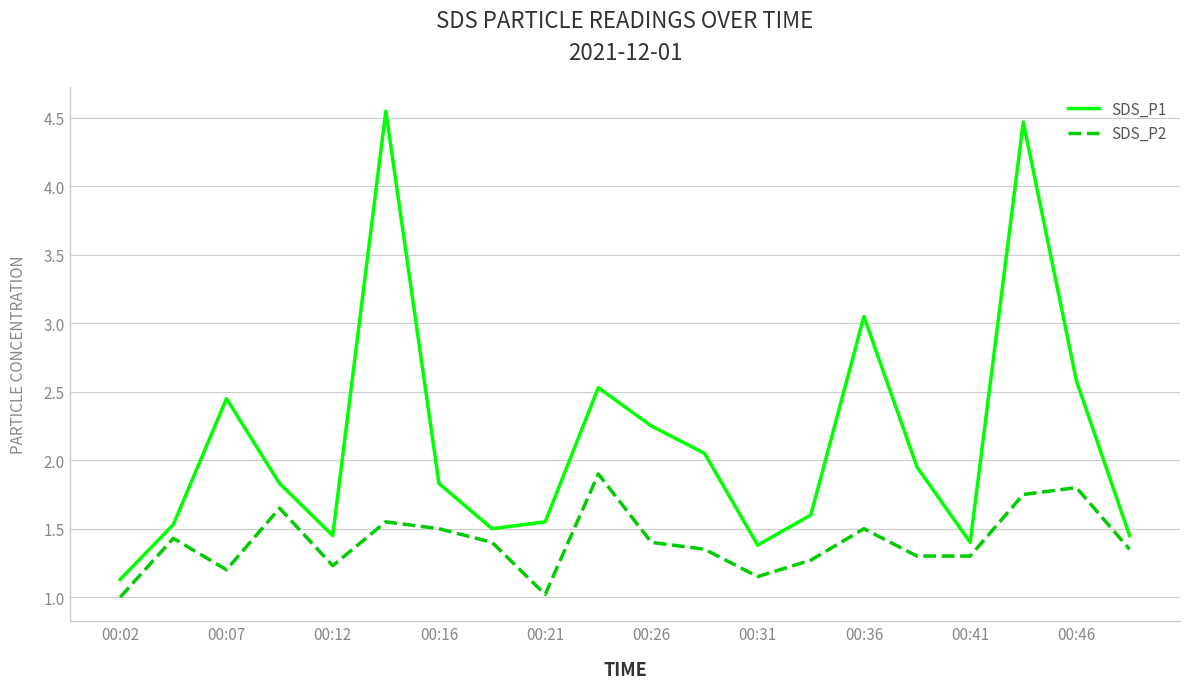

Rank the series by their maximum value, from highest to lowest.

SDS_P1, SDS_P2